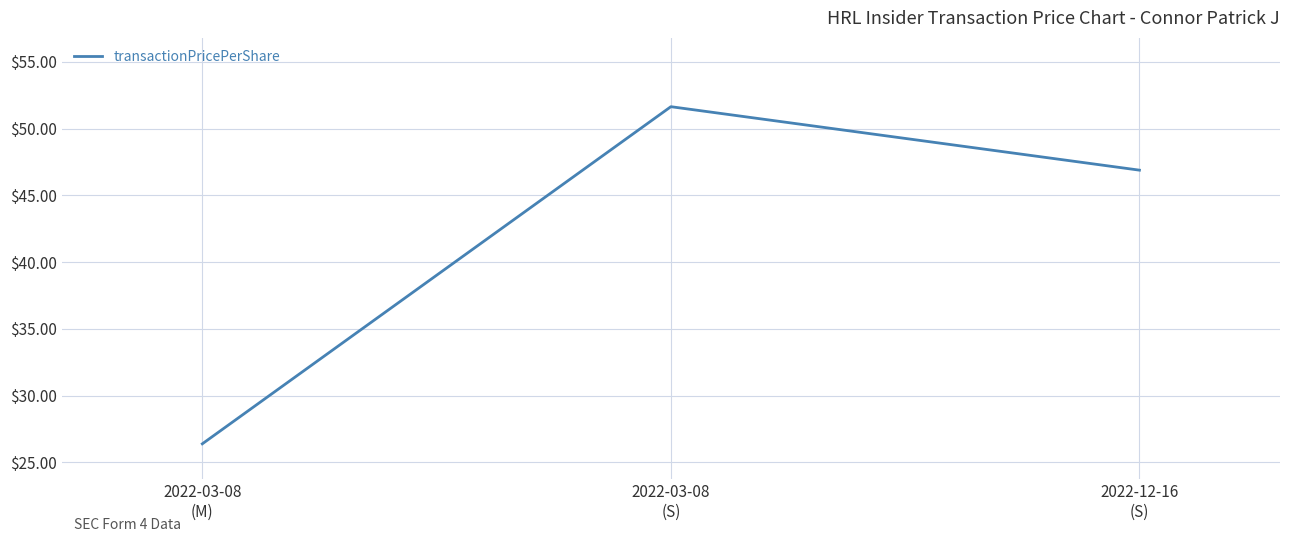

What is the change in value from 2022-03-08
(S) to 2022-12-16
(S)?

-4.8